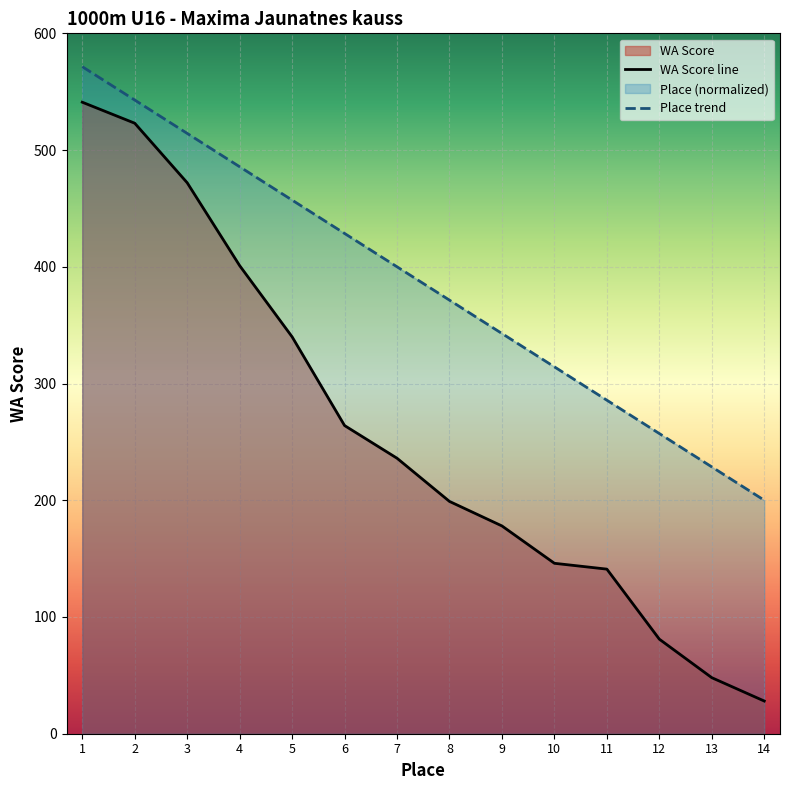

What is the maximum value for WA Score?

541.0